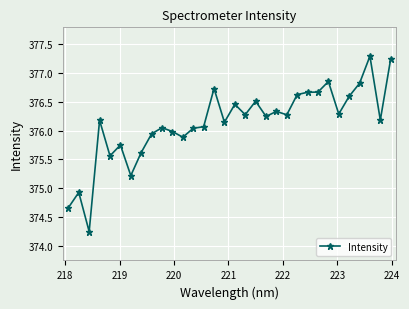

What is the value of the 24th point from the left?

376.7